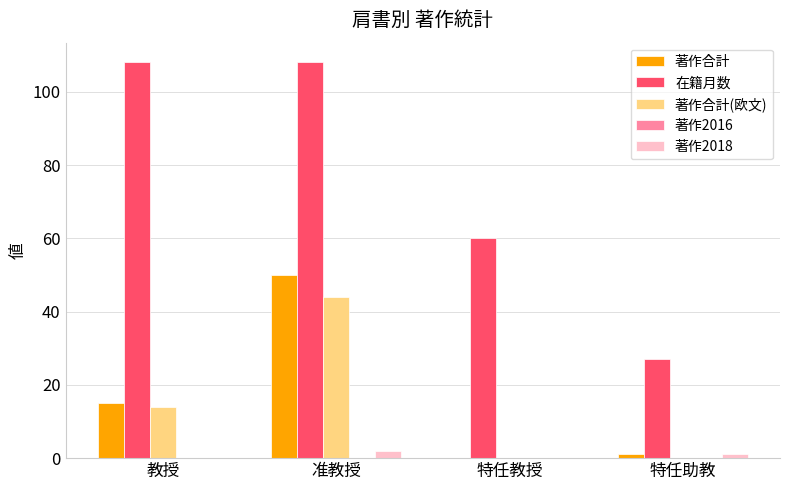

How many series are shown in this chart?

4